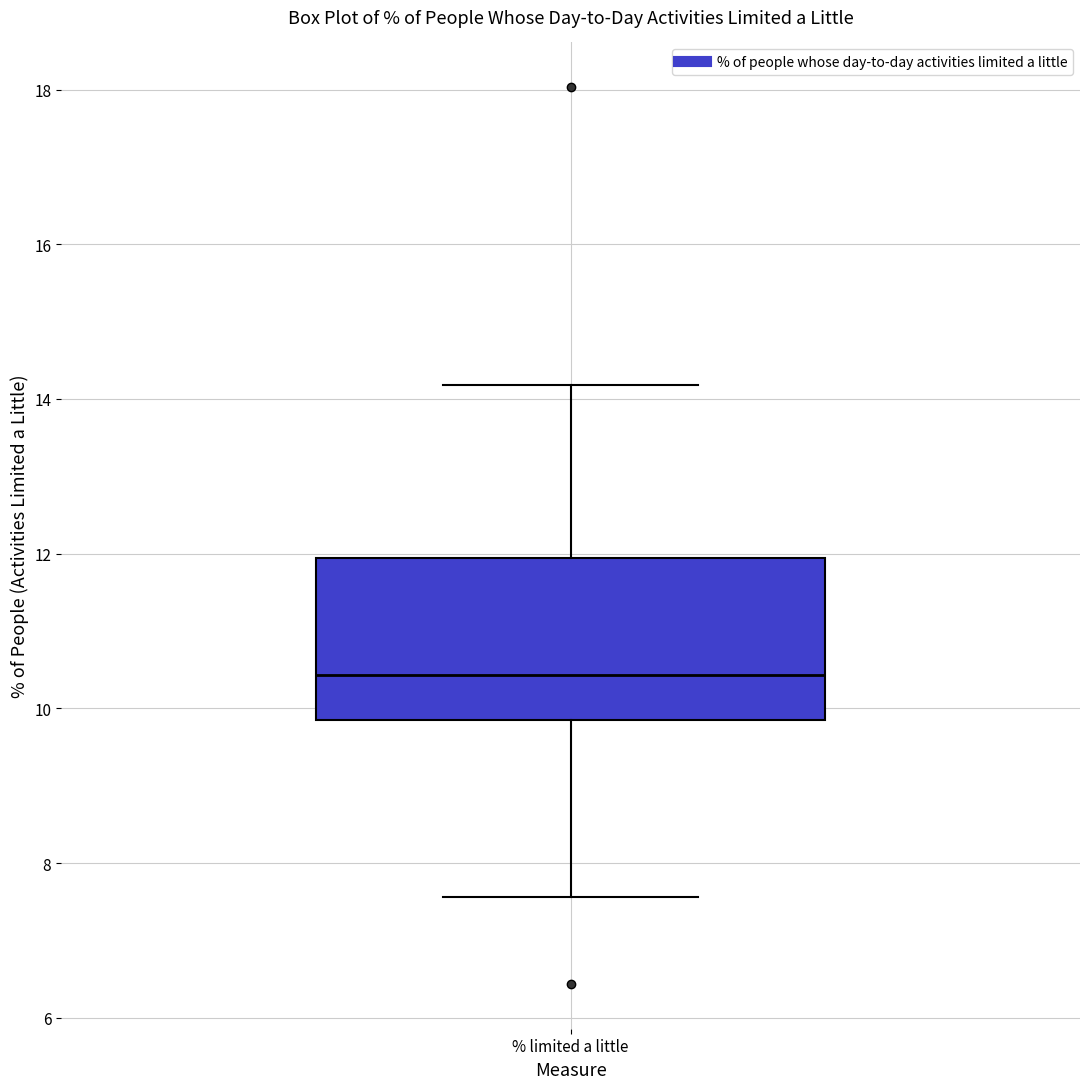

Read this box plot against the y-axis: the position of the median line, the range covered by the box, and the ends of both whiskers. The values are not printed on the chart, so give them approximately, as read against the axis.

median 10.4, box 9.8 to 12.0, whiskers 7.6 to 14.2